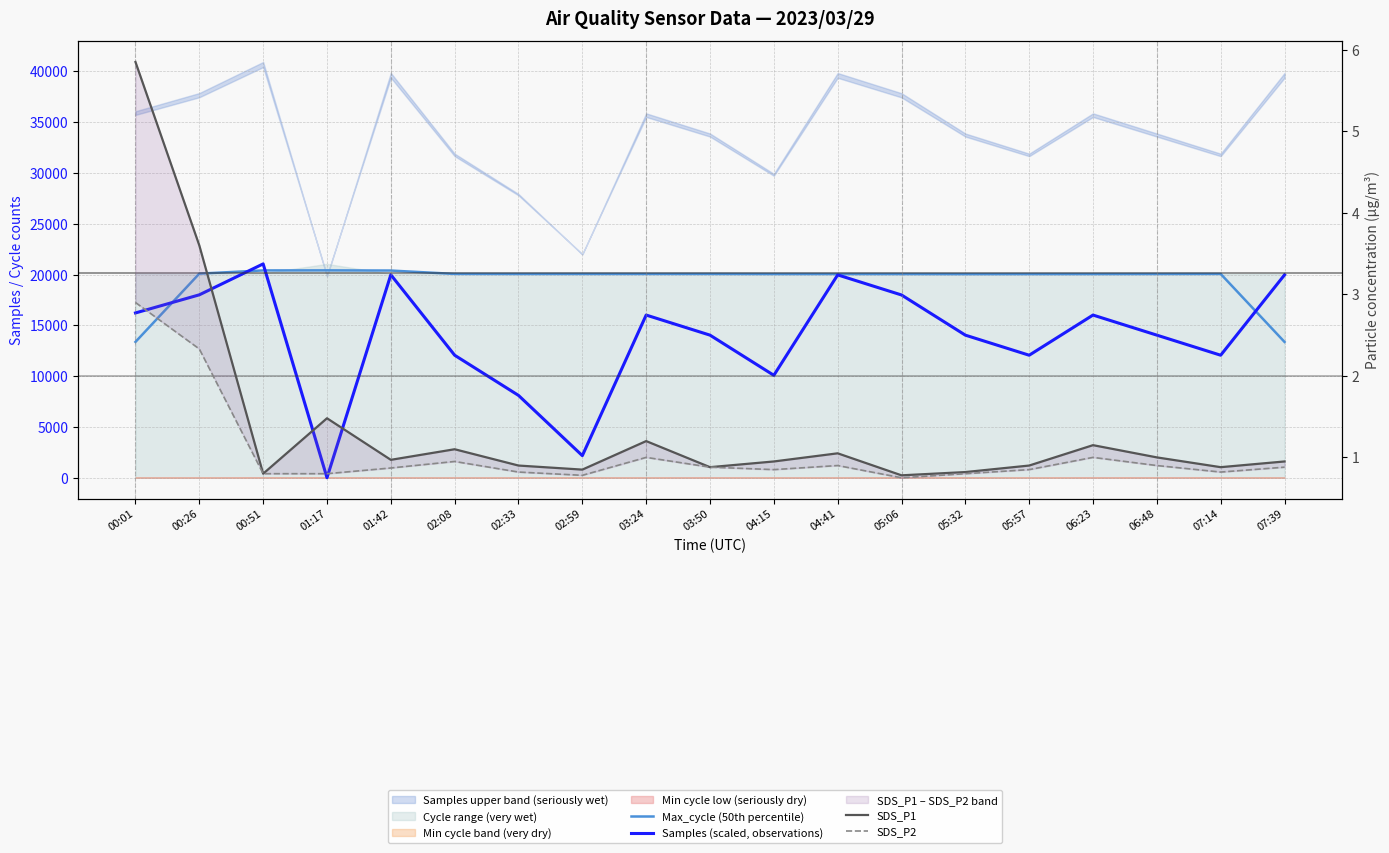

Which category has the highest value in the SDS_P1 series?

00:01